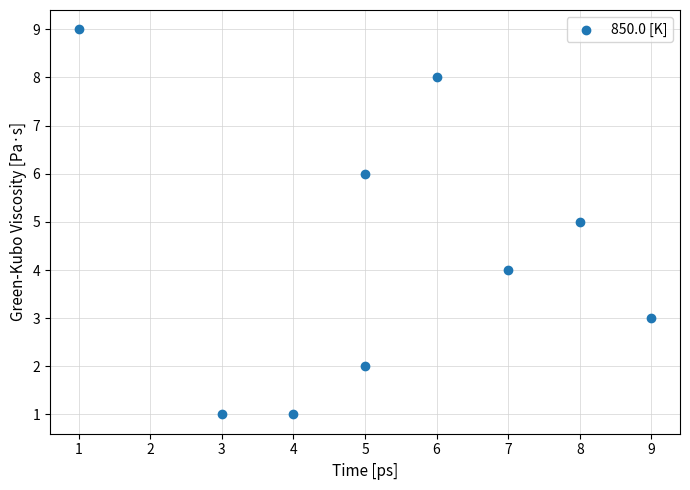

What is the average X value?

5